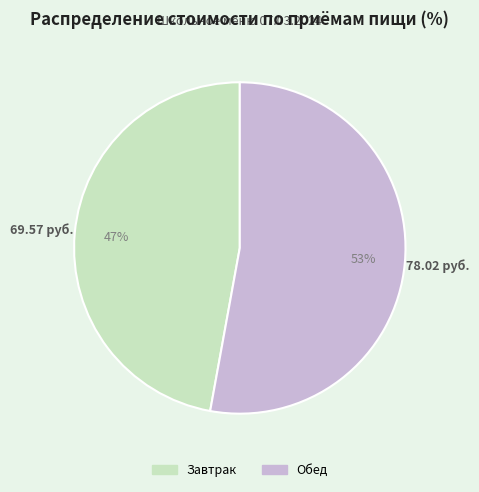

The Обед slice represents 53% of the pie. True or false?

True